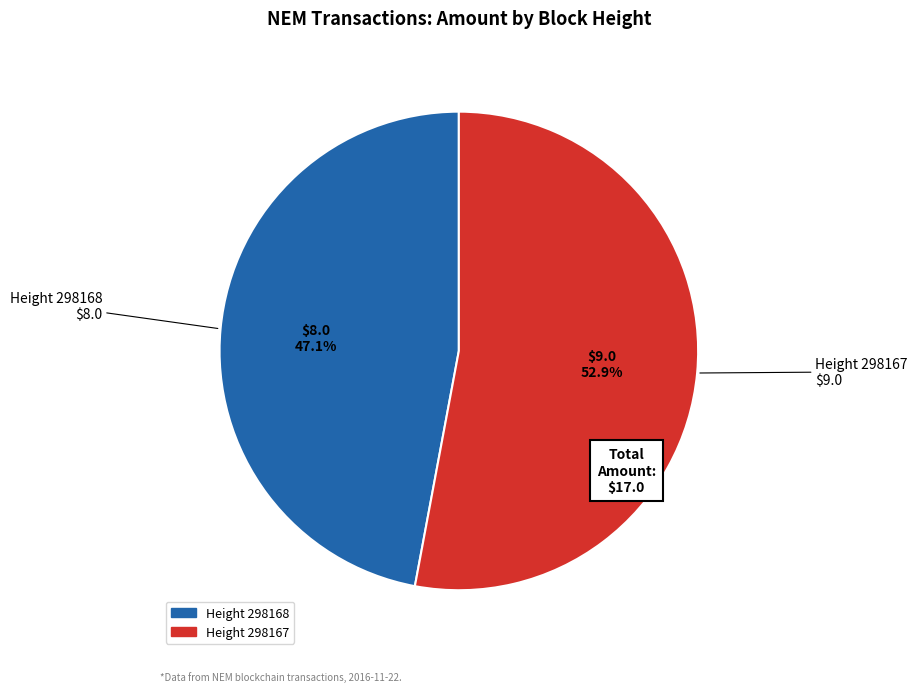

Is there a majority slice in this chart?

Yes